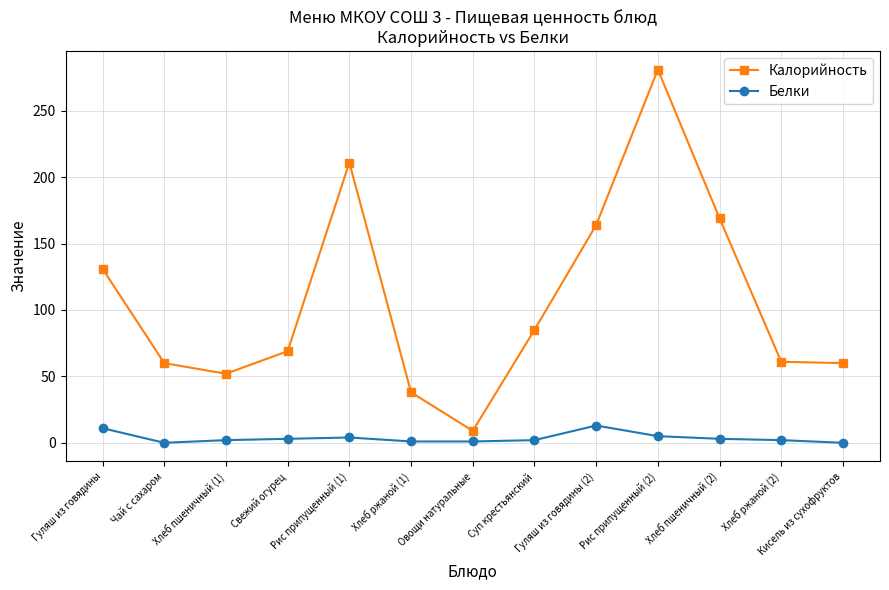

Which series has the widest spread of values?

Калорийность